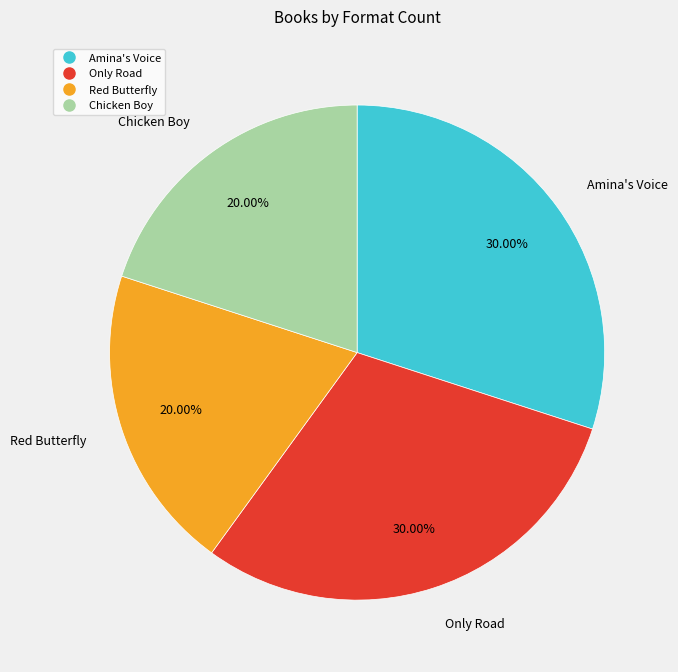

Do Chicken Boy and Red Butterfly together represent more than half of the pie?

No